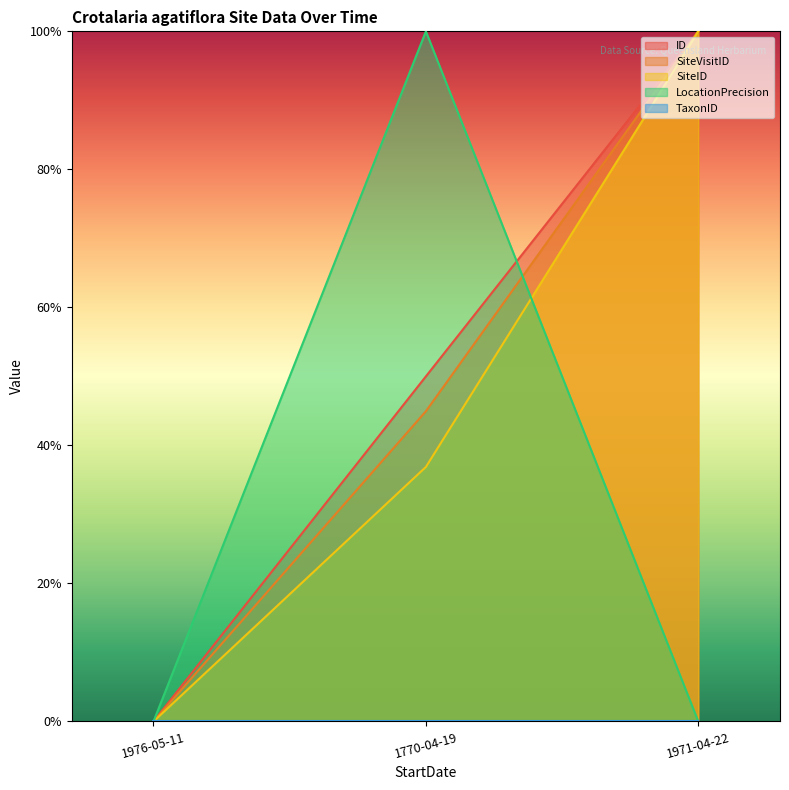

Does the chart have visible grid lines?

No